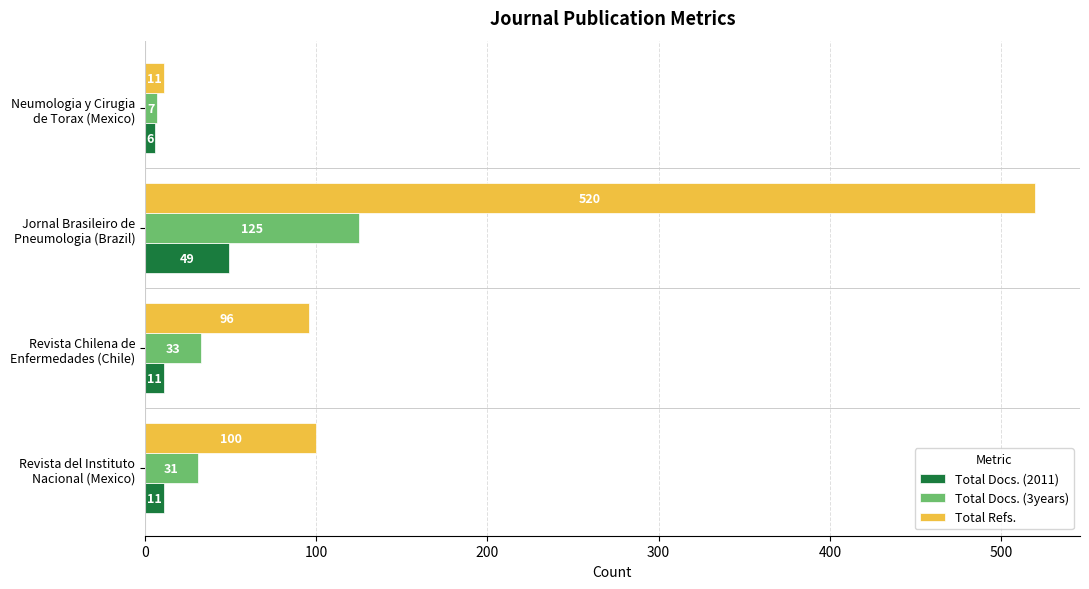

How many Total Docs. (2011) values are between 11 and 49?

3